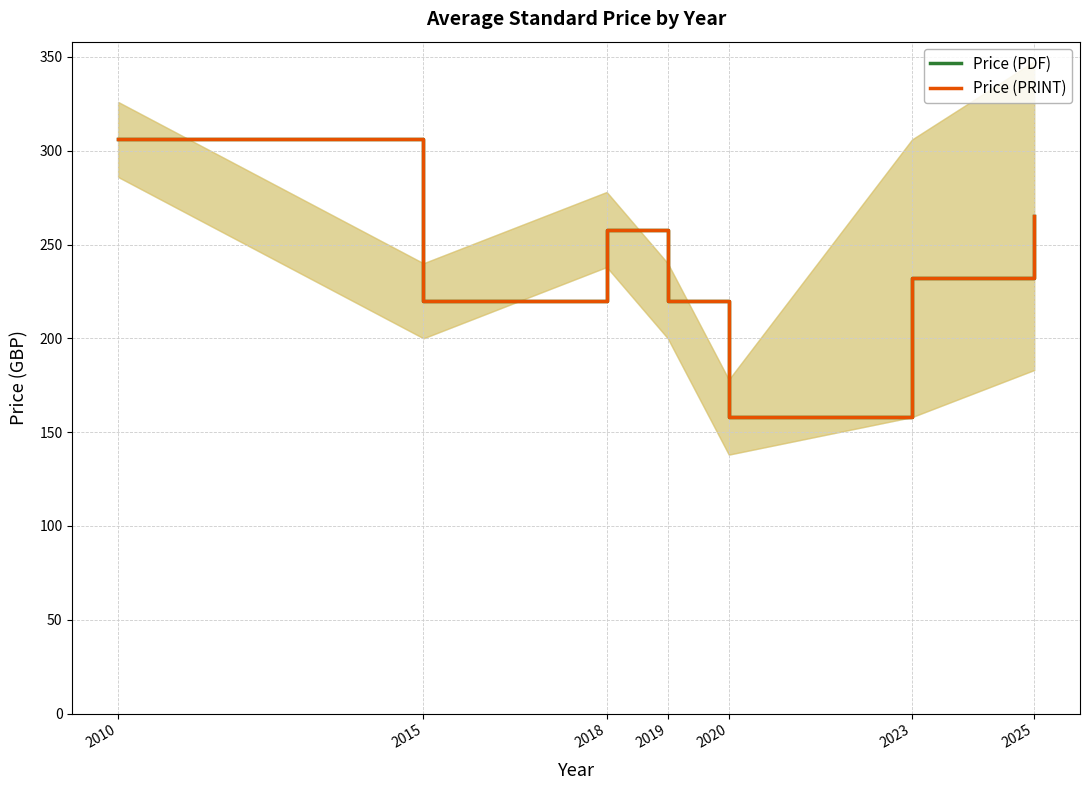

Where is the first local minimum for Price (PRINT)?

2015